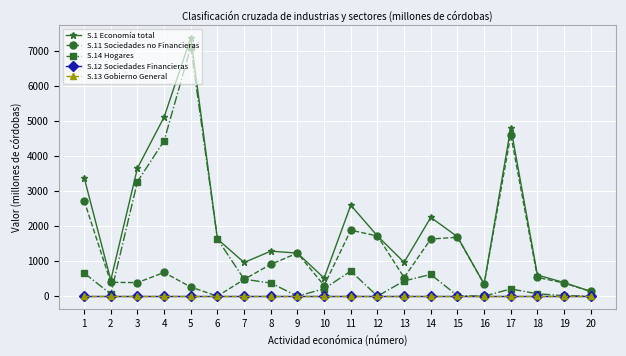

At which label does S.14 Hogares reach its minimum?

9